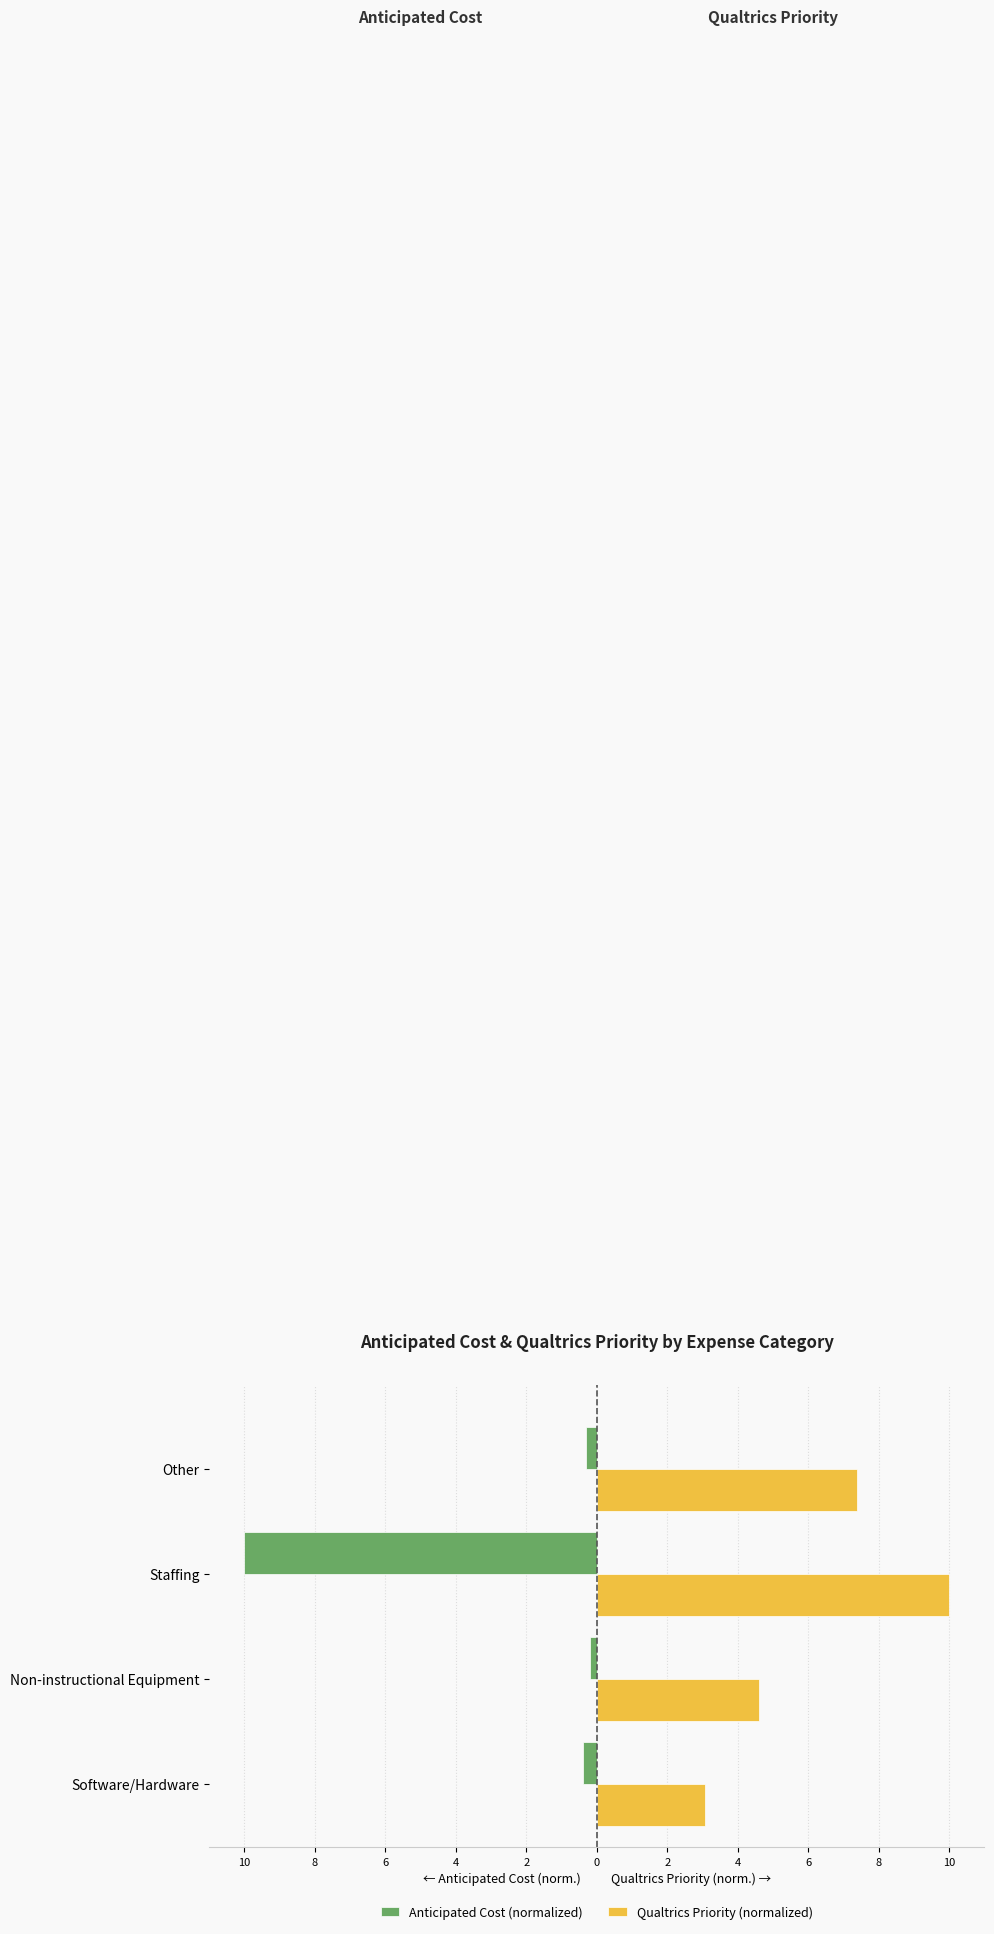

List the series in order of their peak value, highest first.

Qualtrics Priority (normalized), Anticipated Cost (normalized)